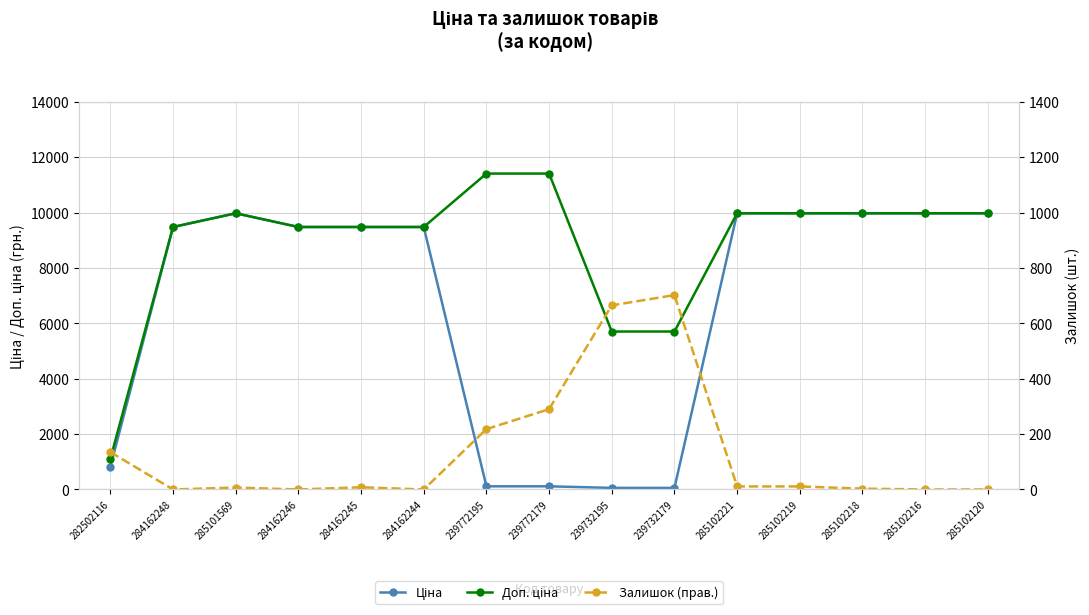

Rank the categories by Доп. ціна value from lowest to highest.

282502116, 239732195, 239732179, 284162248, 284162246, 284162245, 284162244, 285101569, 285102221, 285102219, 285102218, 285102216, 285102120, 239772195, 239772179